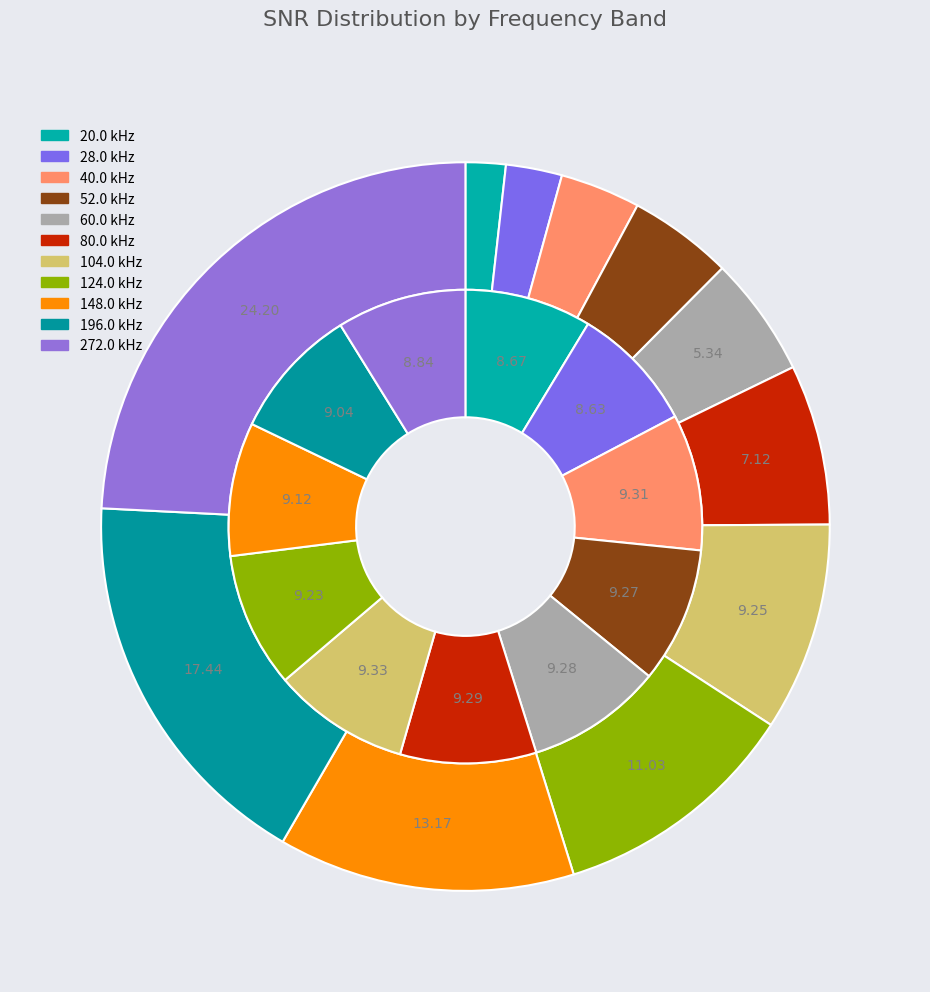

To the nearest percent, what is the difference between the 28.0 and 60.0 slice percentages?

3%